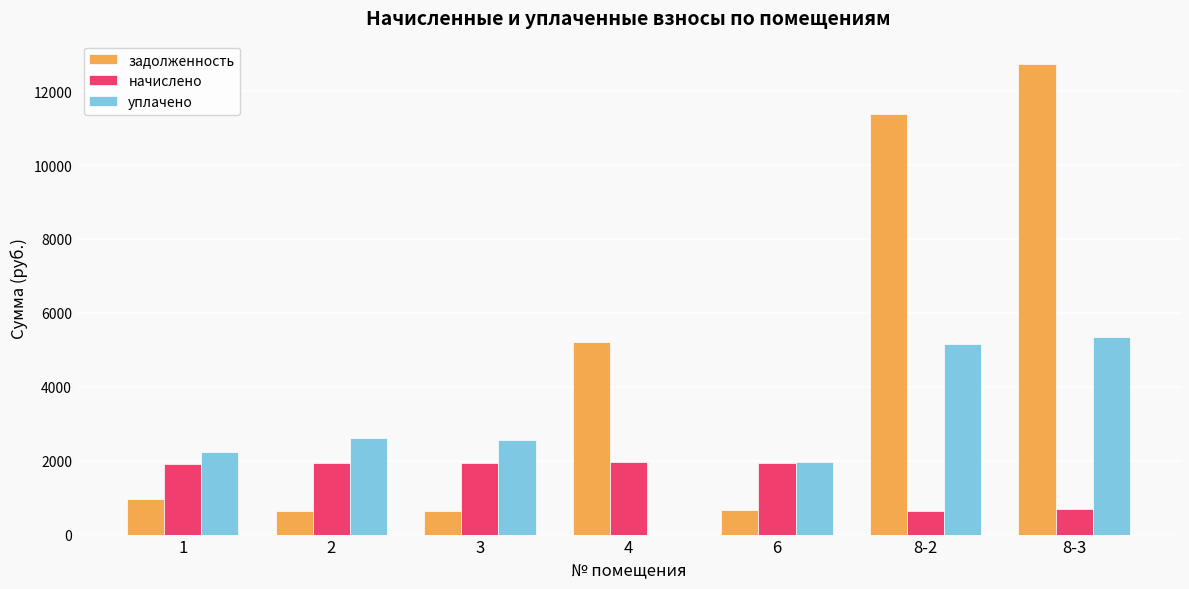

How many data points in начислено are above 1924?

4